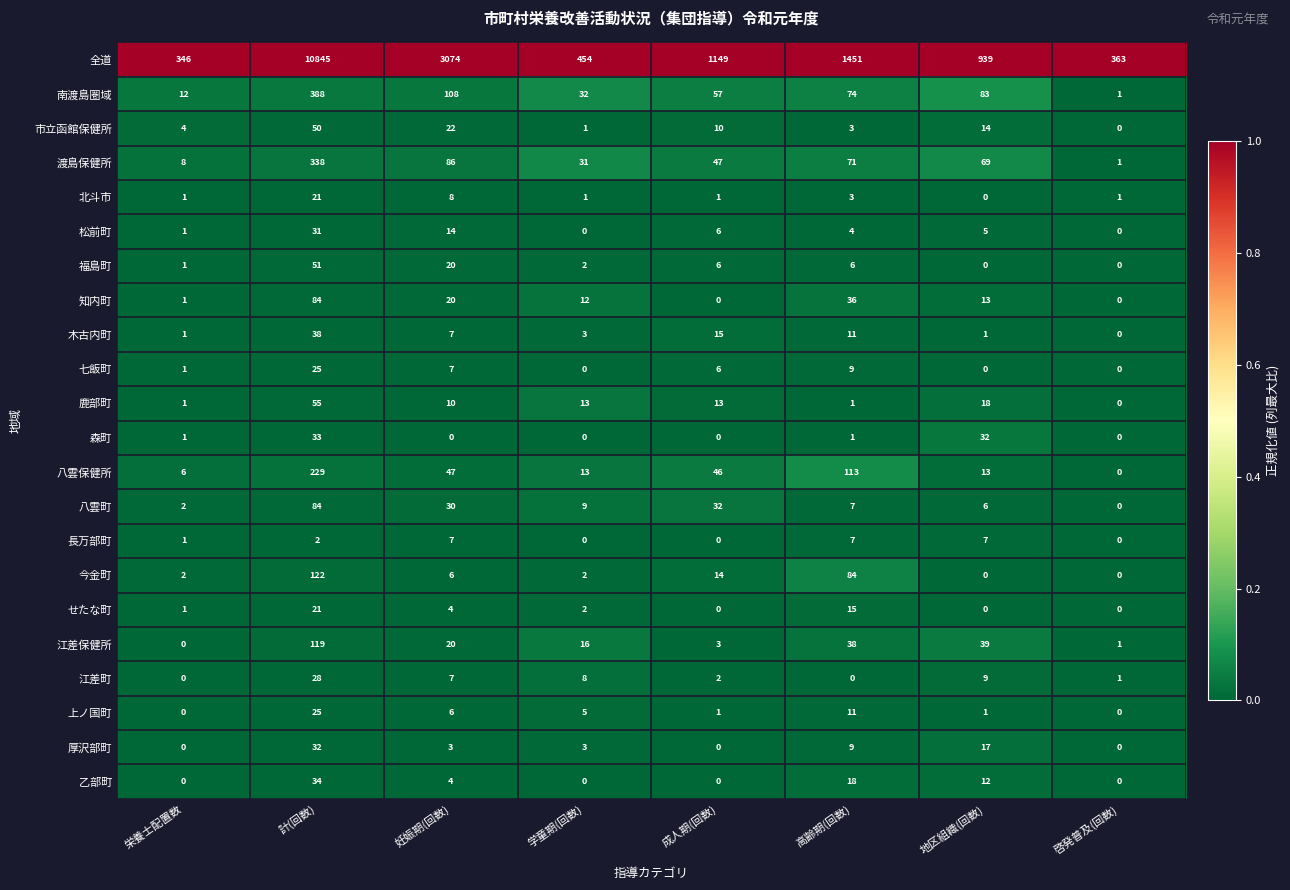

Which series has the largest range (max minus min)?

全道